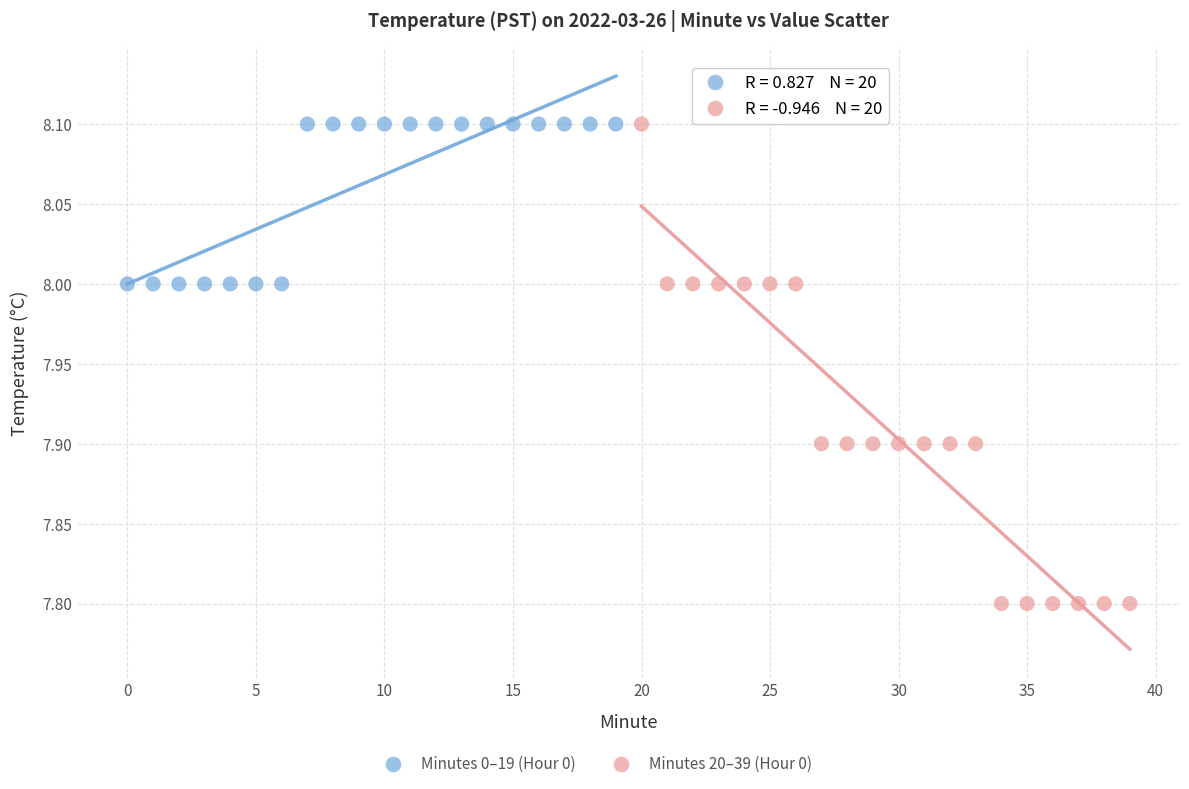

Which series reaches the minimum Y coordinate?

Minutes 20–39 (Hour 0)